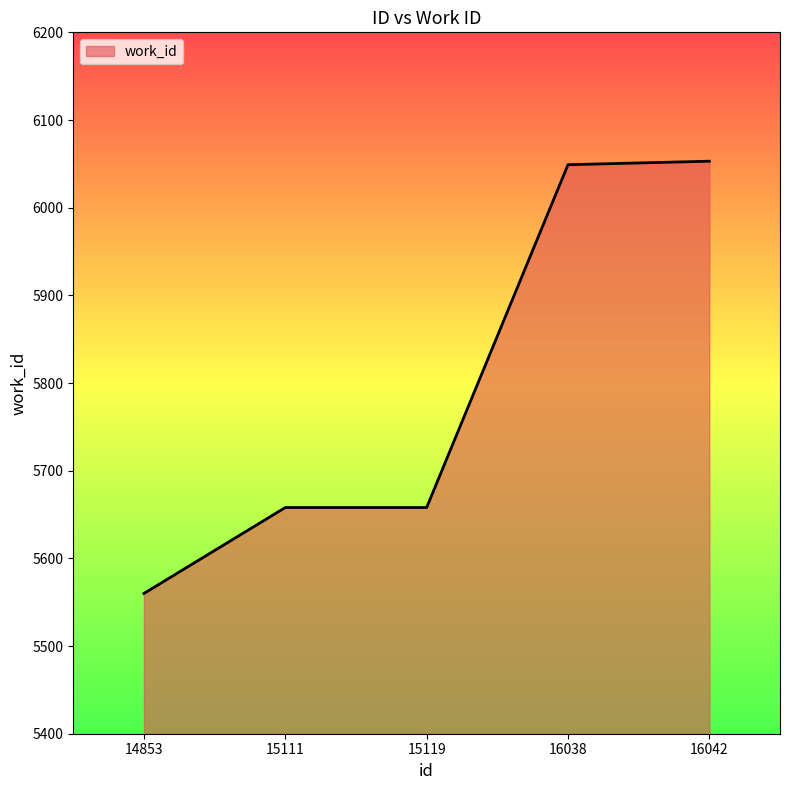

The value at 16042 is 10731. True or false?

False